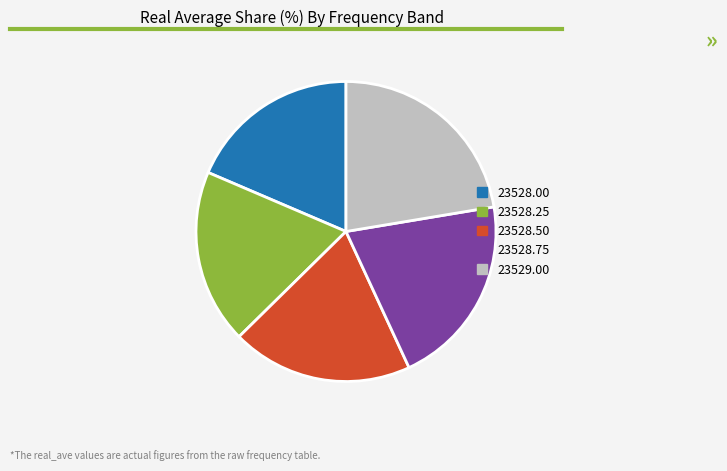

Is there a majority slice in this chart?

No